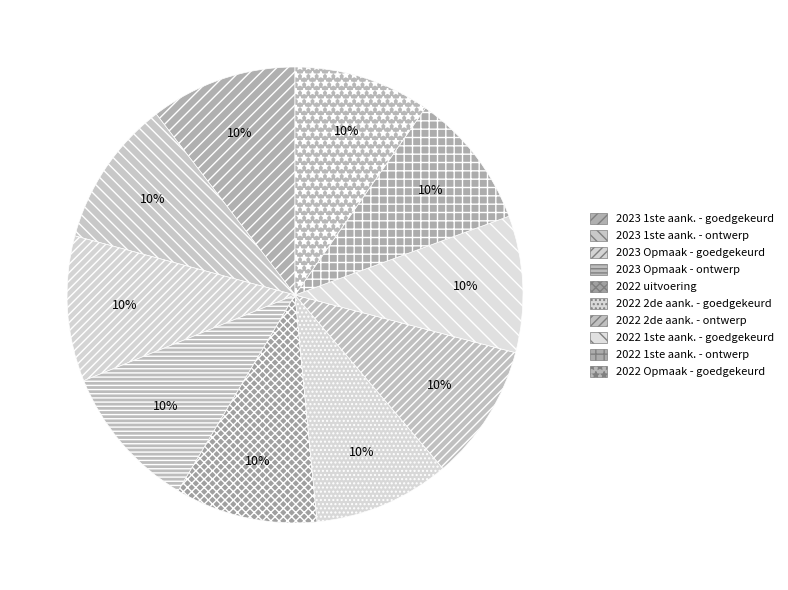

How many segments does this pie chart have?

10